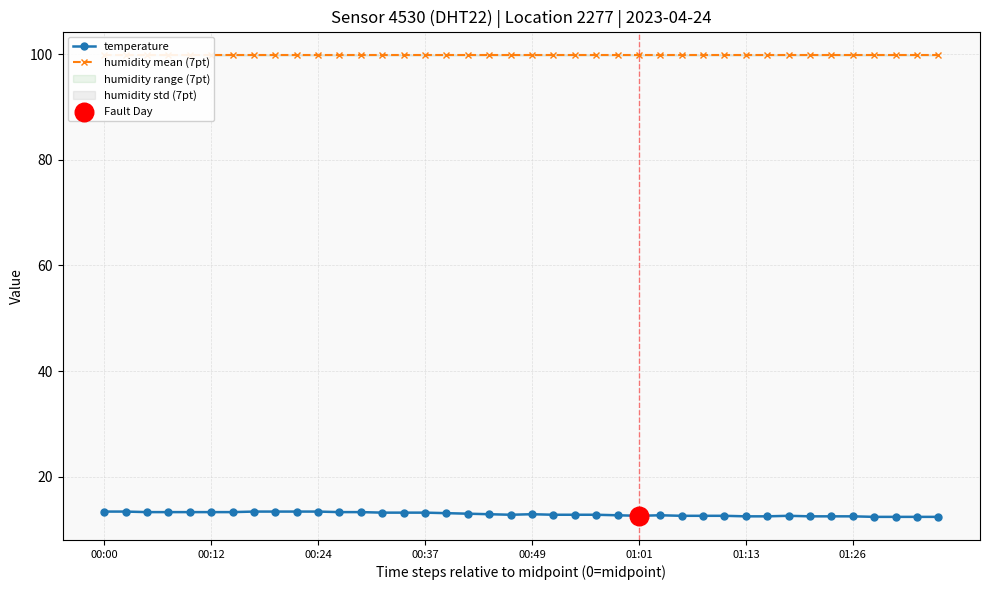

Which series has the largest Y range (max minus min)?

temperature